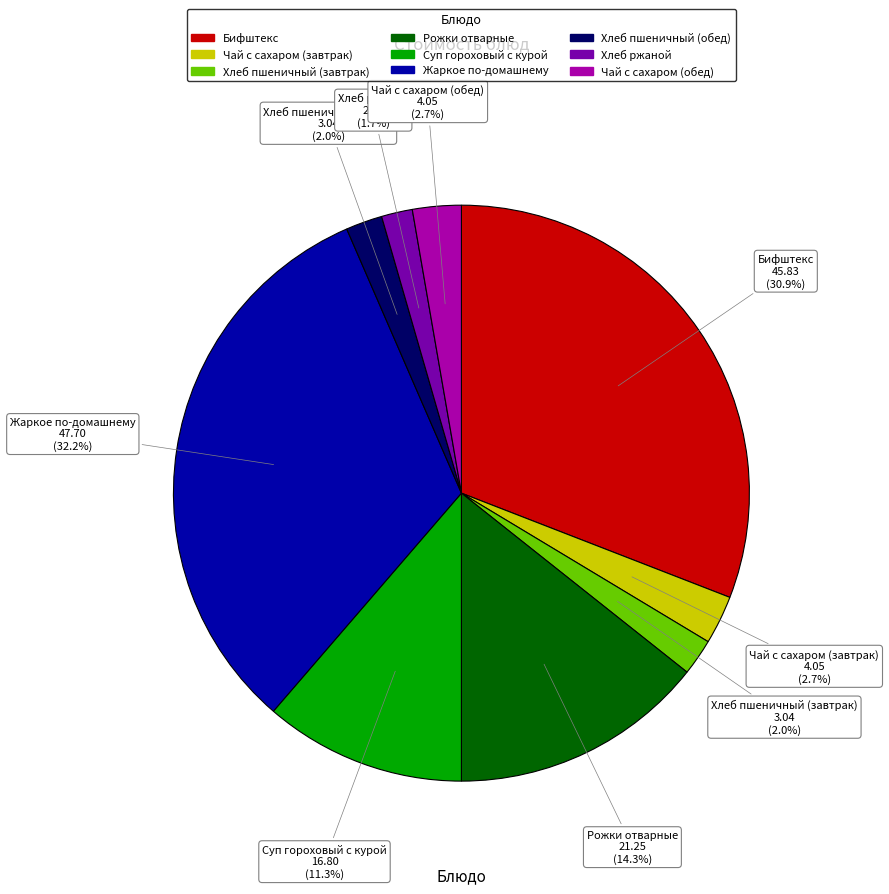

What is the largest slice in the pie chart?

Жаркое по-домашнему